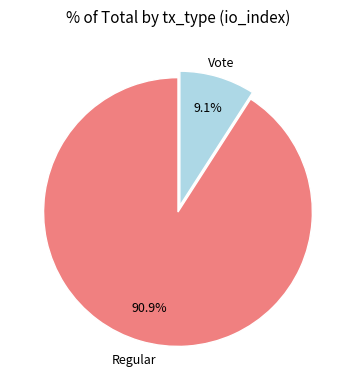

Does any single category account for the majority?

Yes